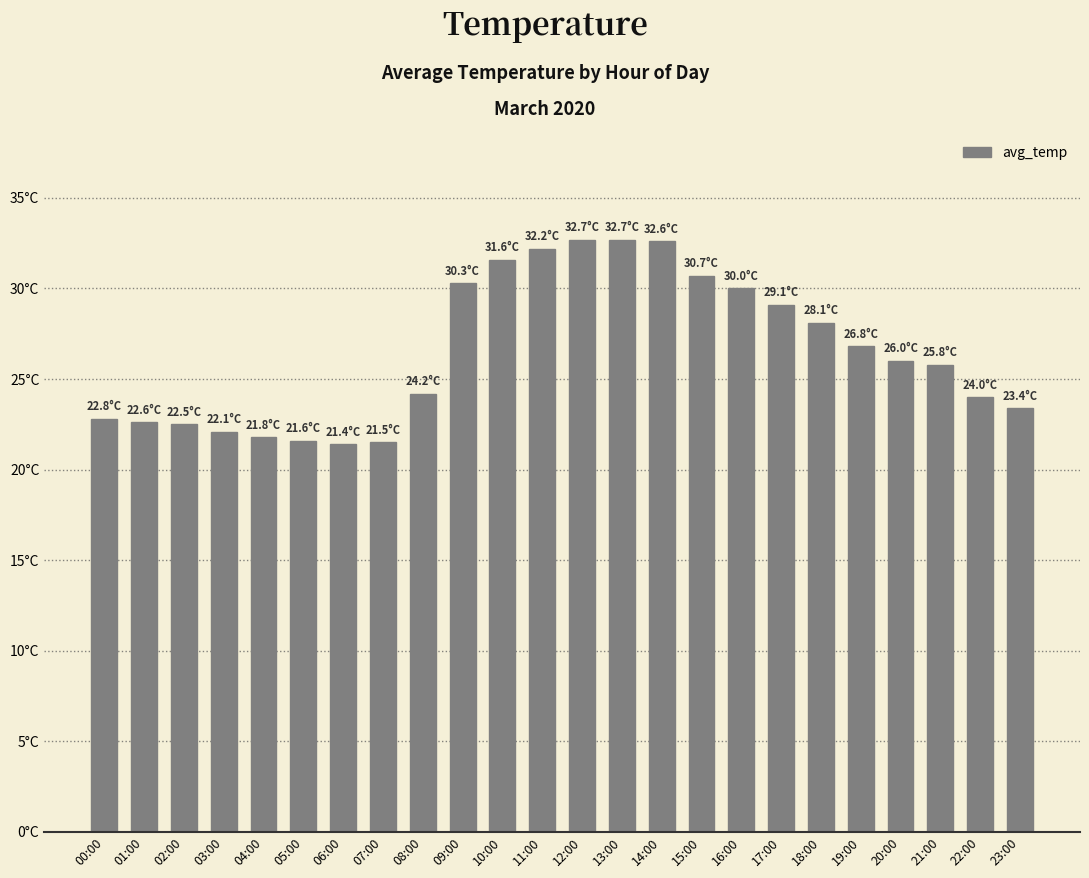

Which label corresponds to the smallest value in the chart?

06:00